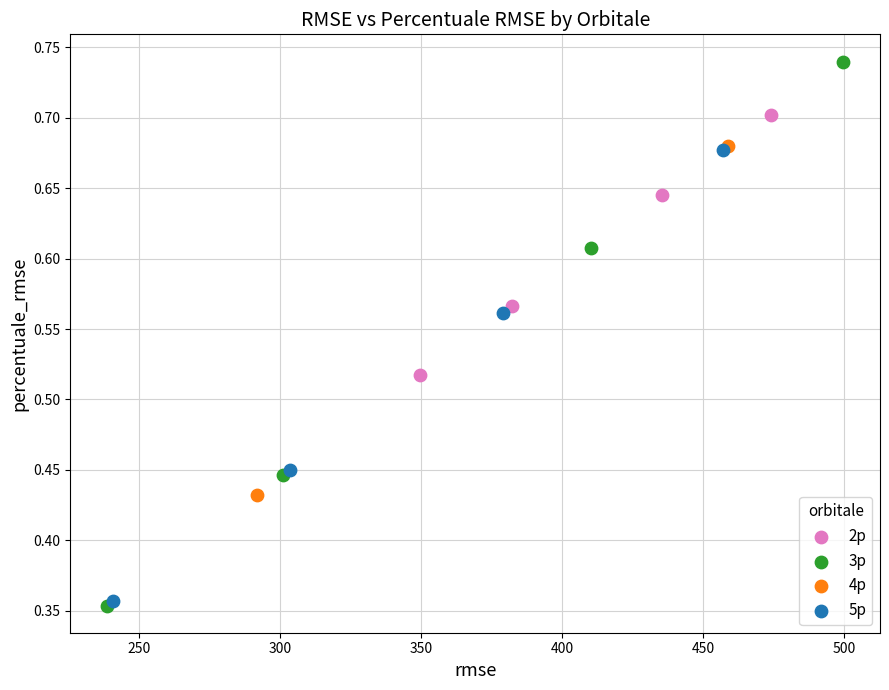

What are all the series names shown in the legend?

2p, 3p, 4p, 5p